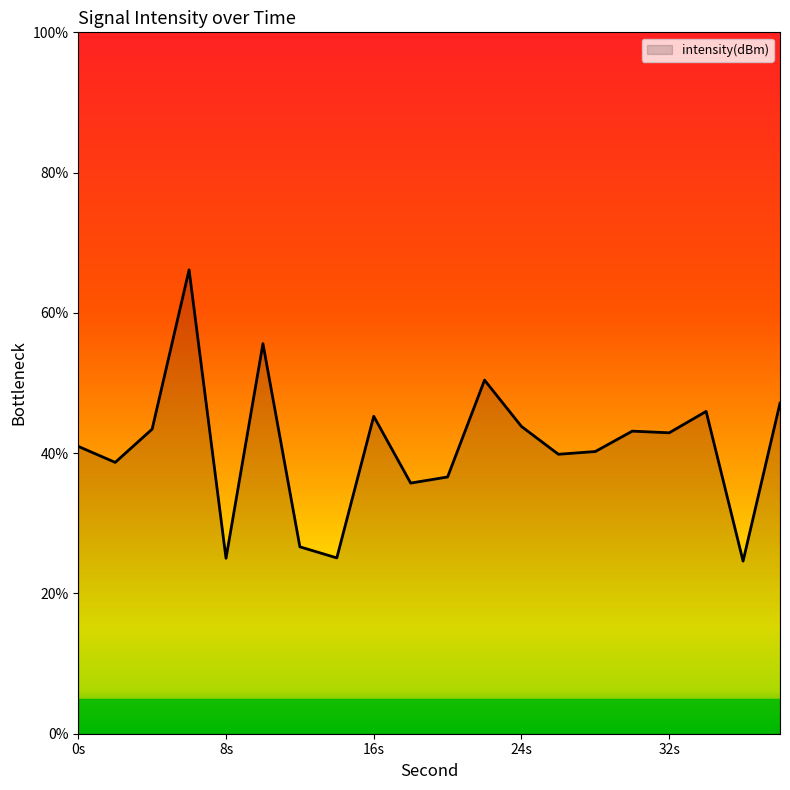

How many values are below 42?

10